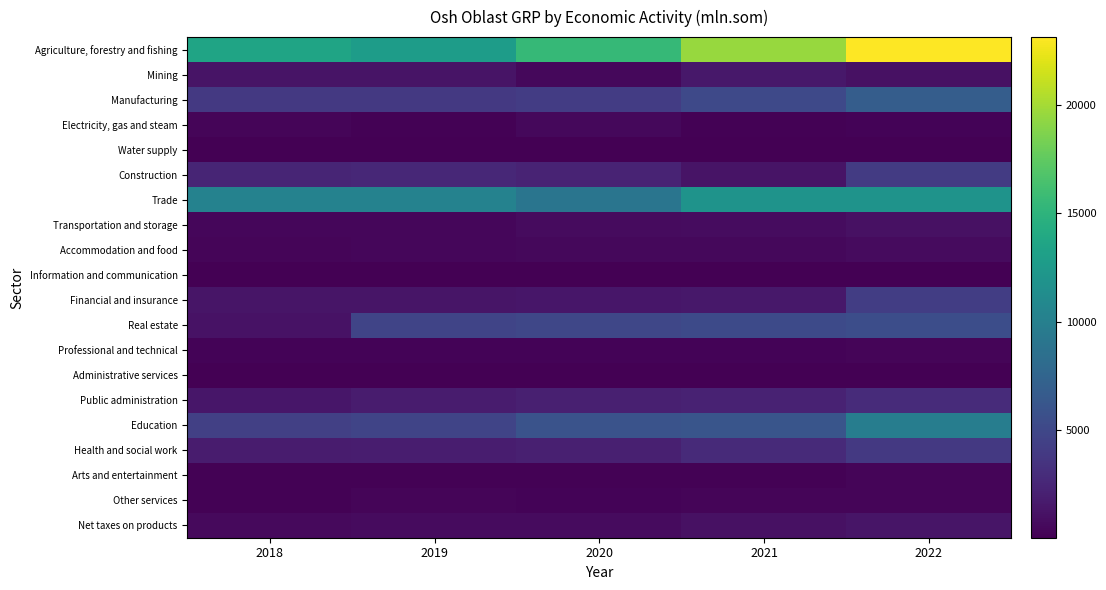

What is the greatest value displayed?

23151.6